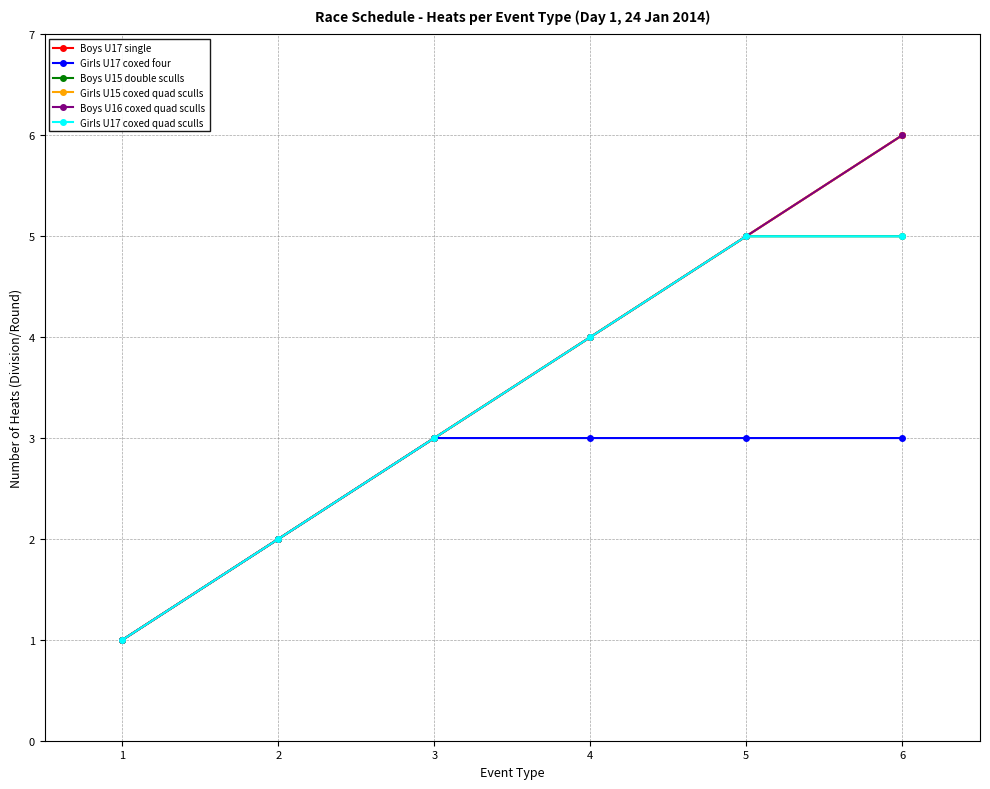

Does the chart have visible grid lines?

Yes